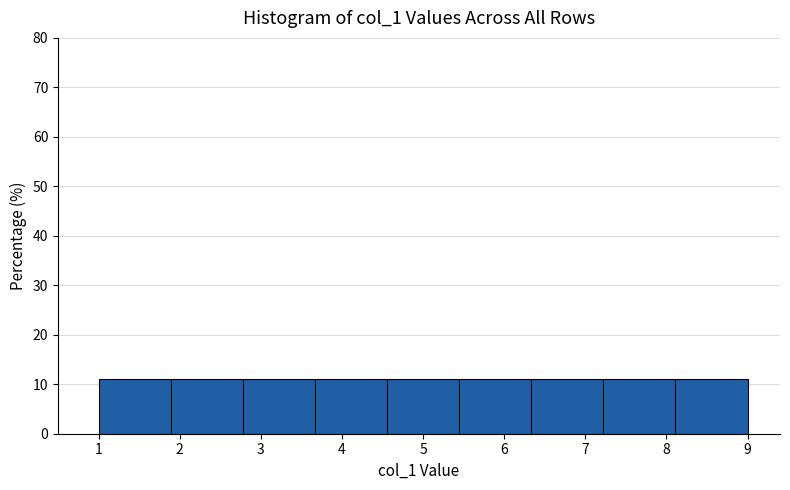

Reading left to right, transcribe this chart: for each bar, give the range it covers on the x-axis and its height. Neither the bar edges nor the heights are printed on the chart, so give them approximately, as read against the axes.

1.0 to 1.9: 11
1.9 to 2.8: 11
2.8 to 3.7: 11
3.7 to 4.6: 11
4.6 to 5.4: 11
5.4 to 6.3: 11
6.3 to 7.2: 11
7.2 to 8.1: 11
8.1 to 9.0: 11